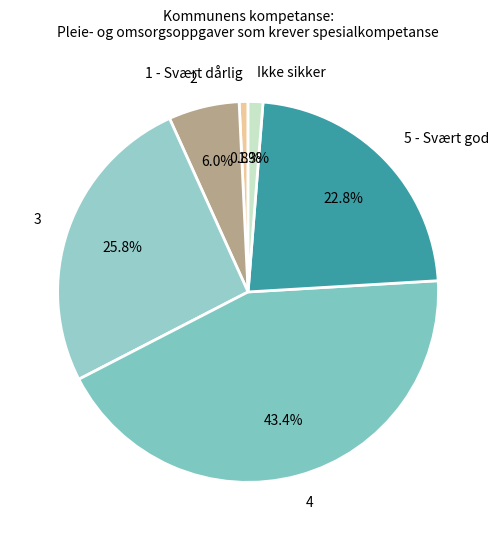

Which slice is the smallest?

1 - Svært dårlig